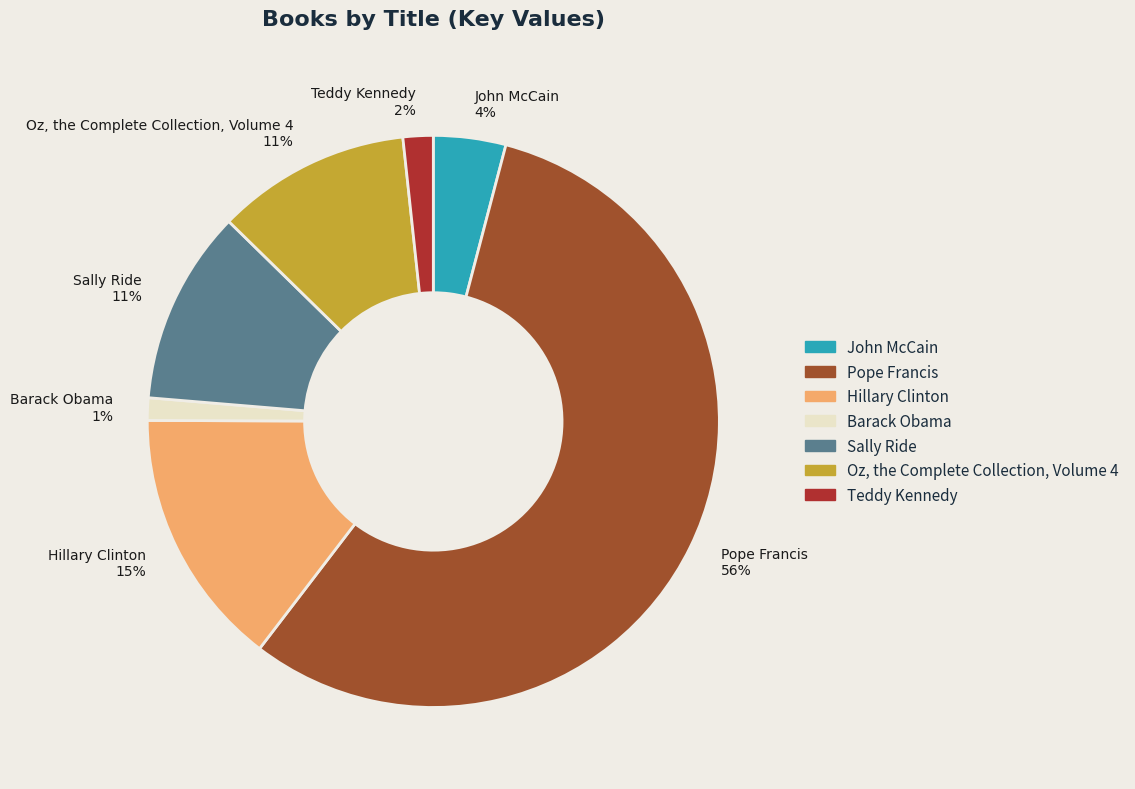

Combined, do John McCain and Teddy Kennedy account for over 50%?

No